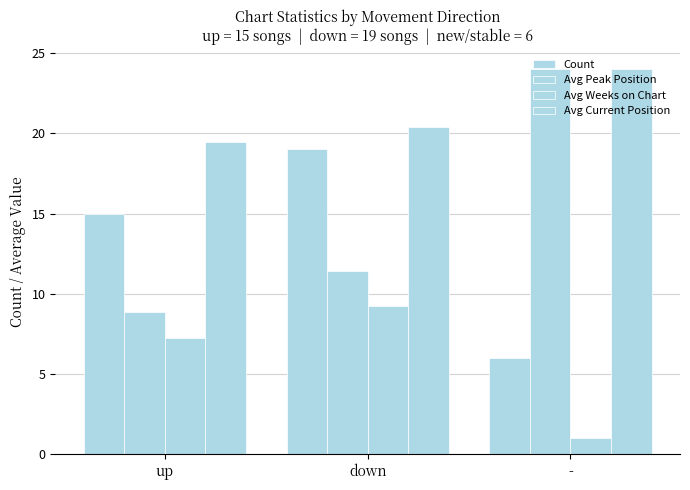

What is the sum of all Count values?

40.0